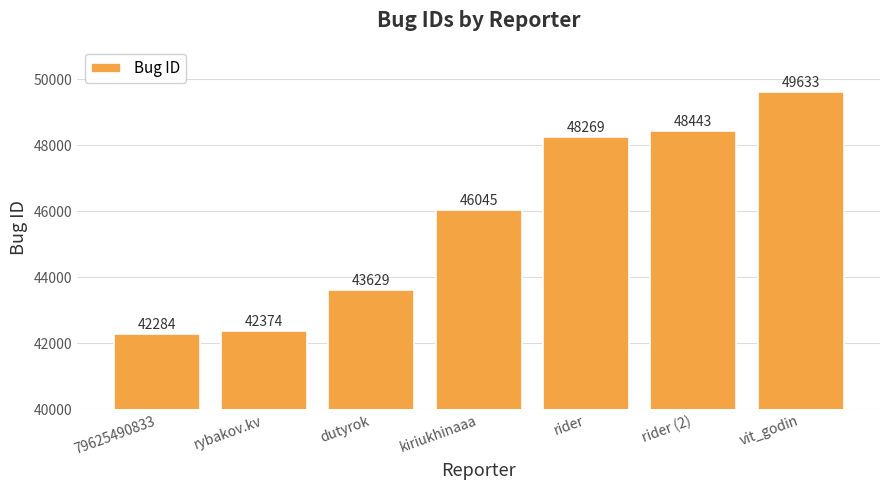

What is the ratio of the value at 79625490833 to the value at vit_godin?

0.9